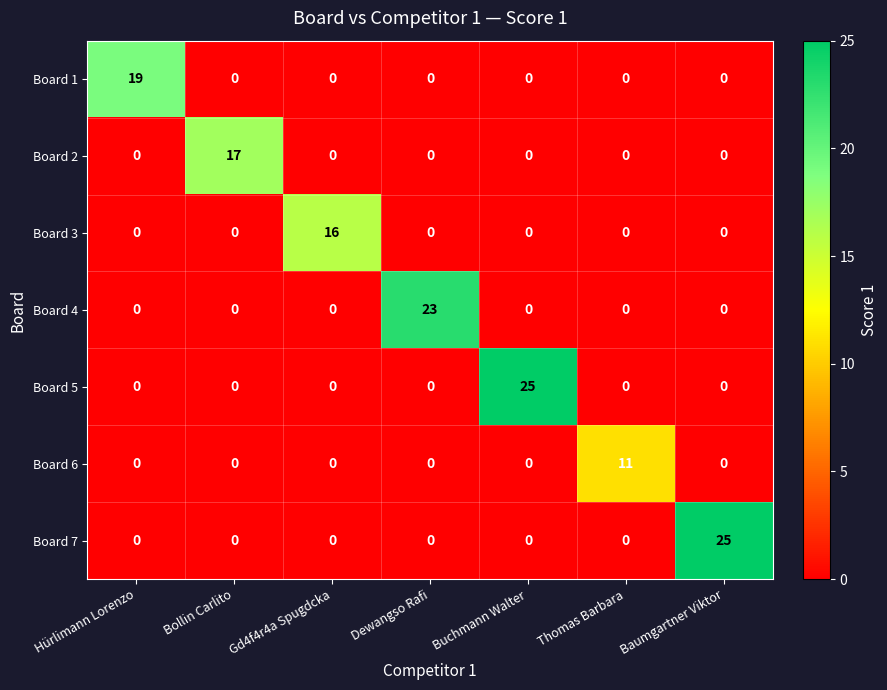

True or false: Board 1 has a value of -11 at Bollin Carlito.

False